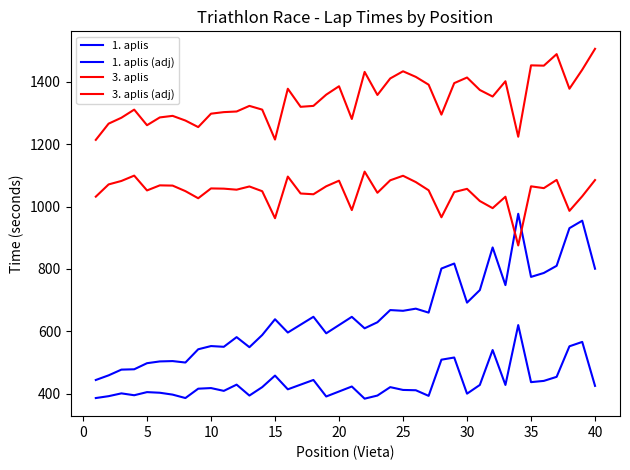

How many lines are shown in the chart?

4